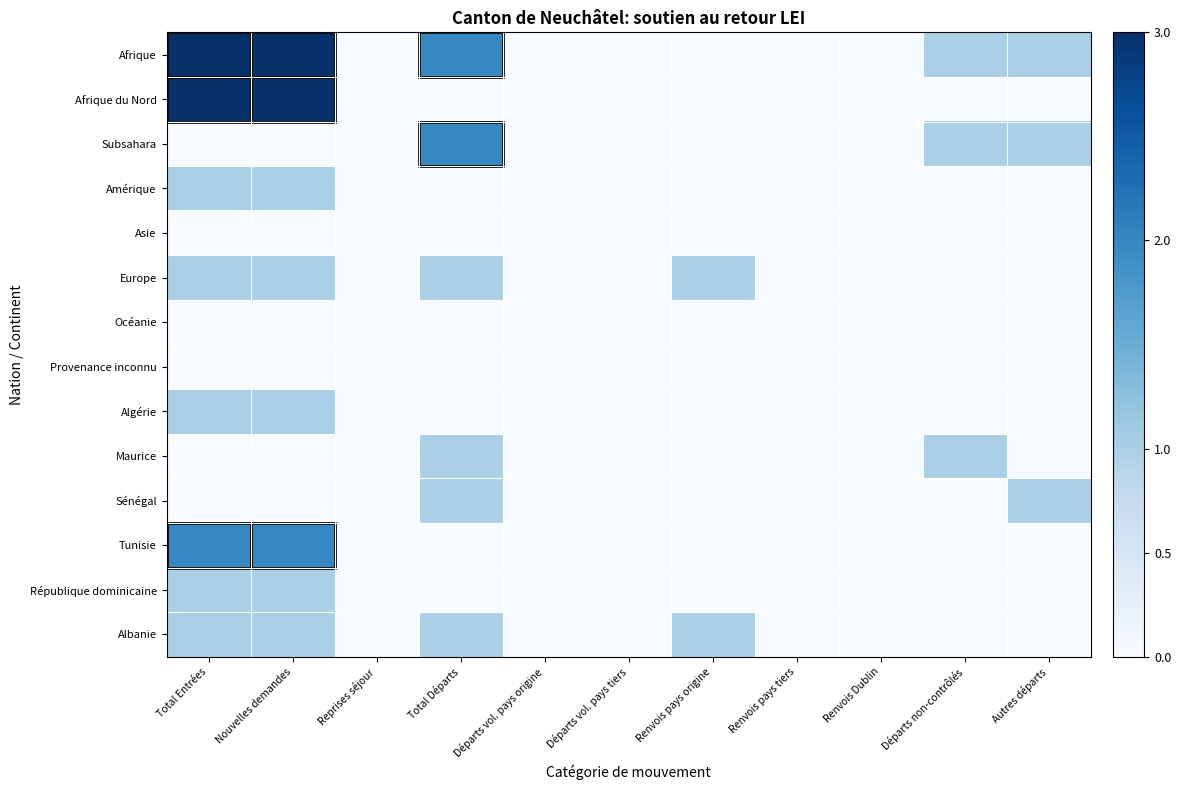

How many data points does each series have?

11